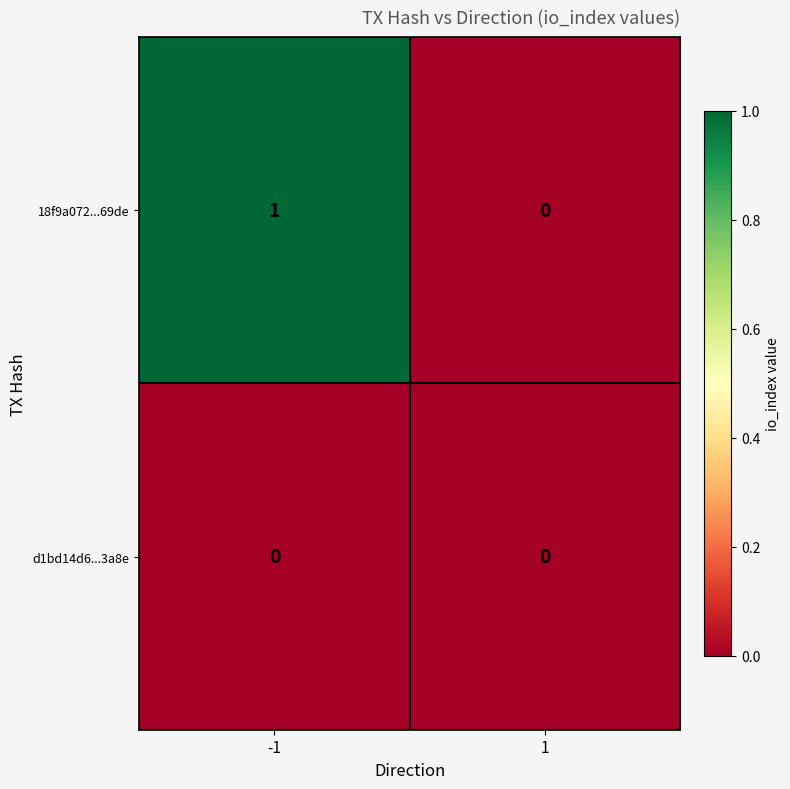

Which series has the largest total across all categories?

18f9a072...69de